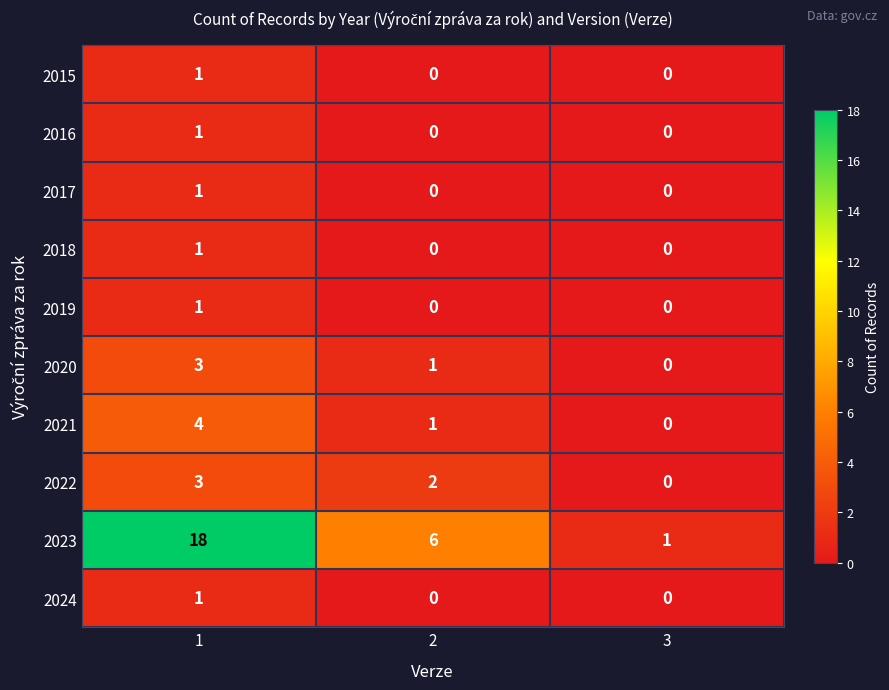

At how many categories does at least one series exceed 4?

2